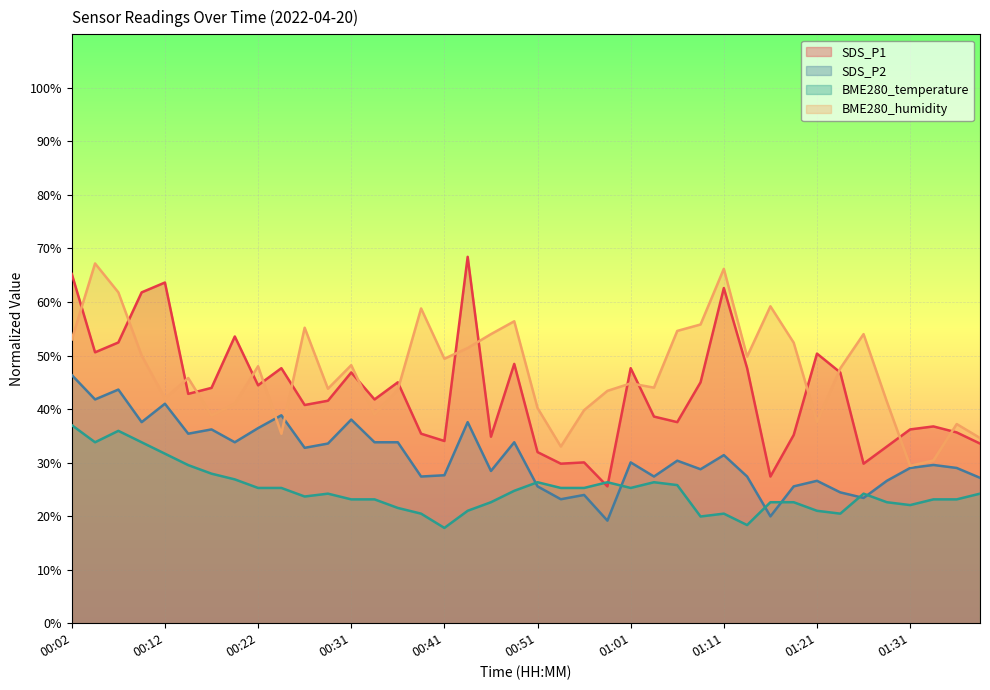

Is it true that BME280_humidity equals 25.2 at 00:49?

False